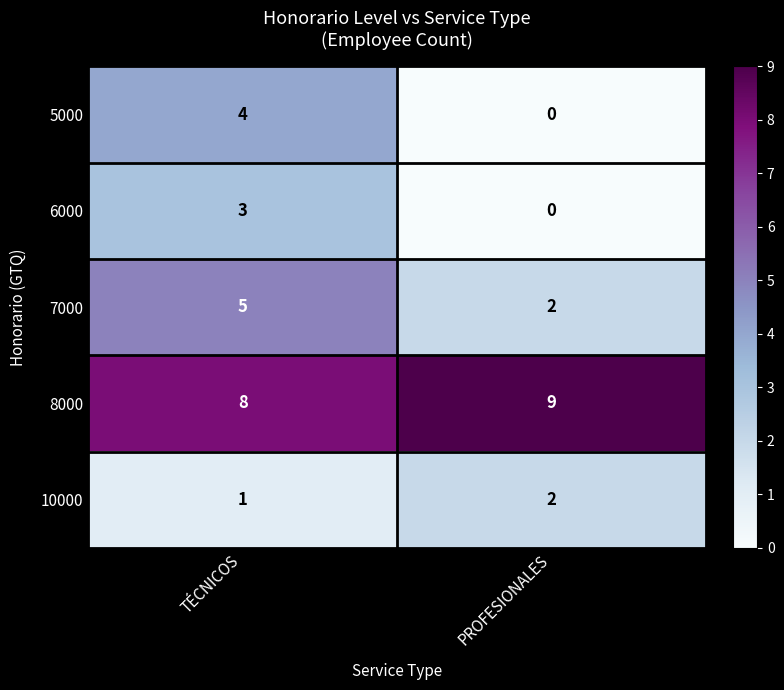

Count the number of categories in the chart.

2